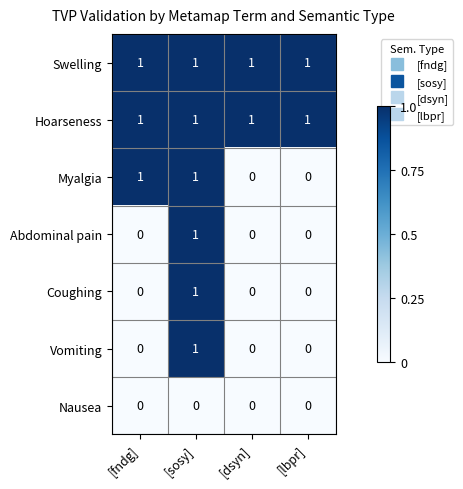

The Swelling series shows 1 at [dsyn]. True or false?

True